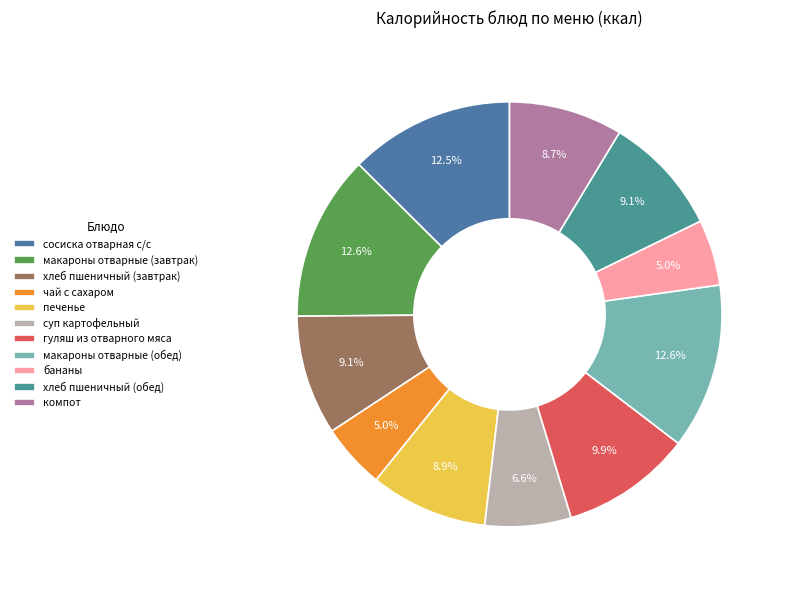

True or false: чай с сахаром accounts for 17% of the total.

False